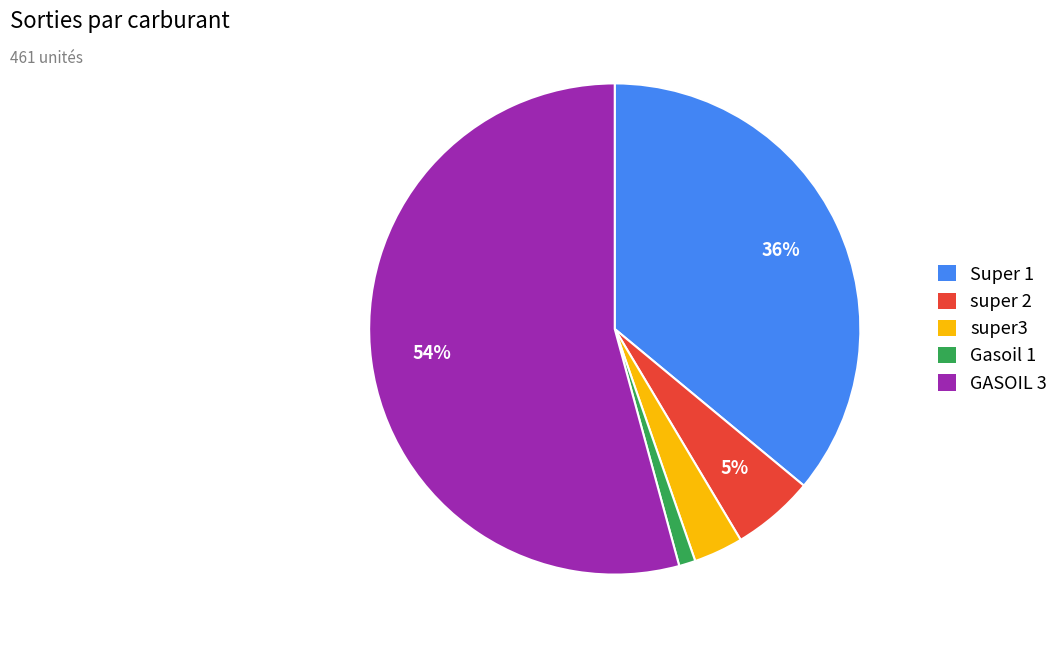

To the nearest percent, what portion does super3 represent?

3%